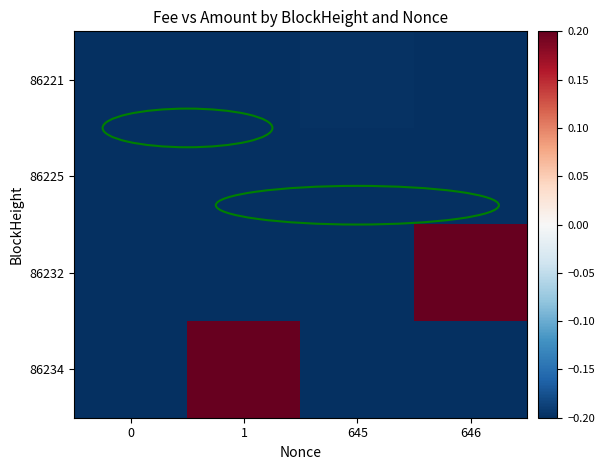

At how many categories does at least one series exceed 0?

2